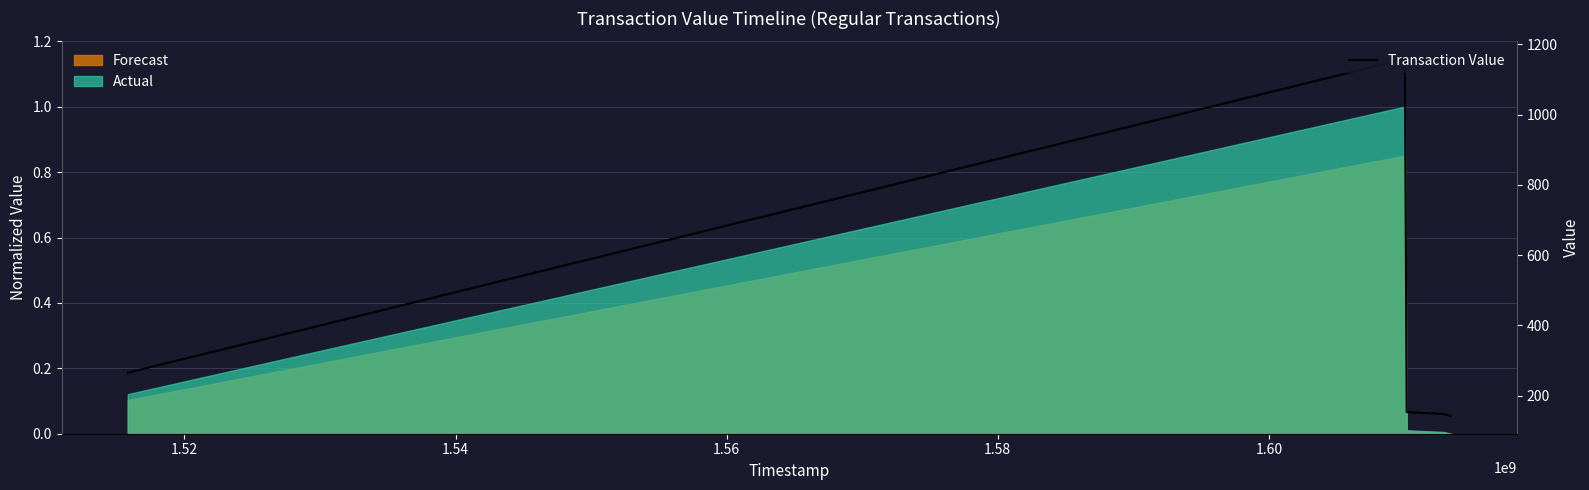

How many lines are shown in the chart?

1